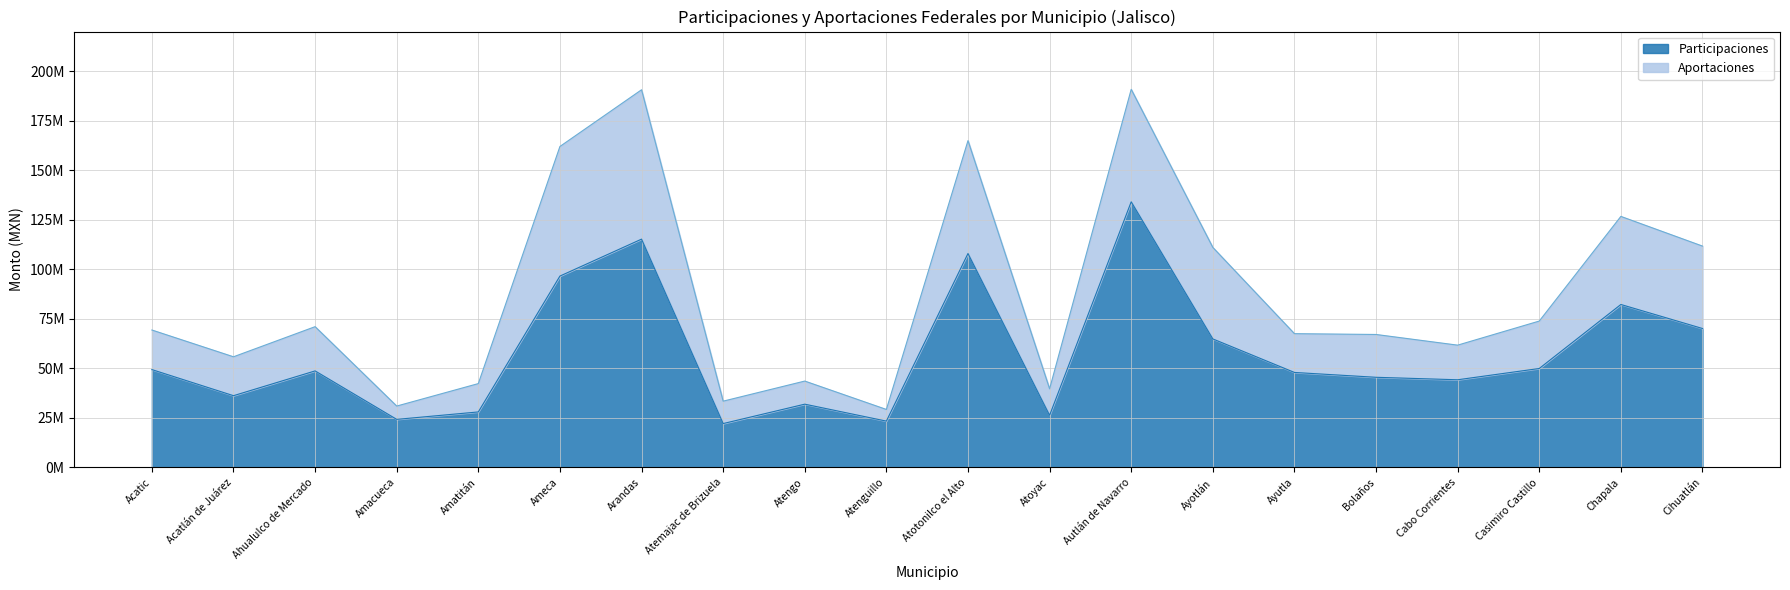

What is the change in value from Ayotlán to Ayutla?

-16913807.7